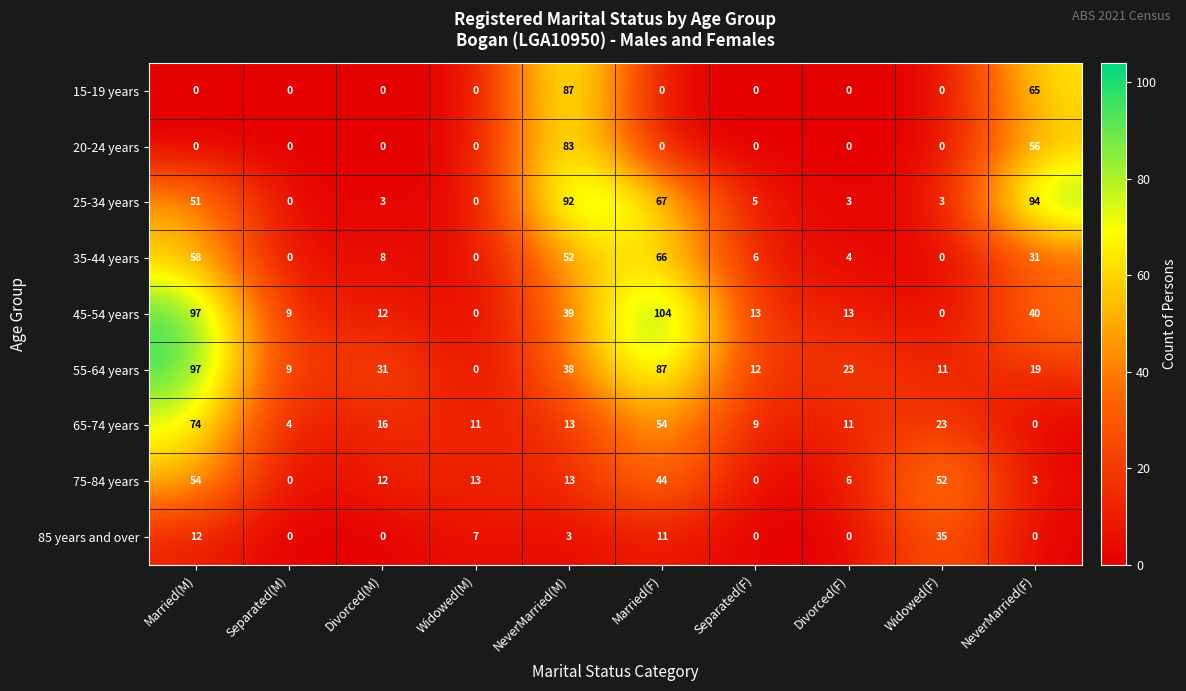

At which category is the sum across all series the highest?

Married(M)